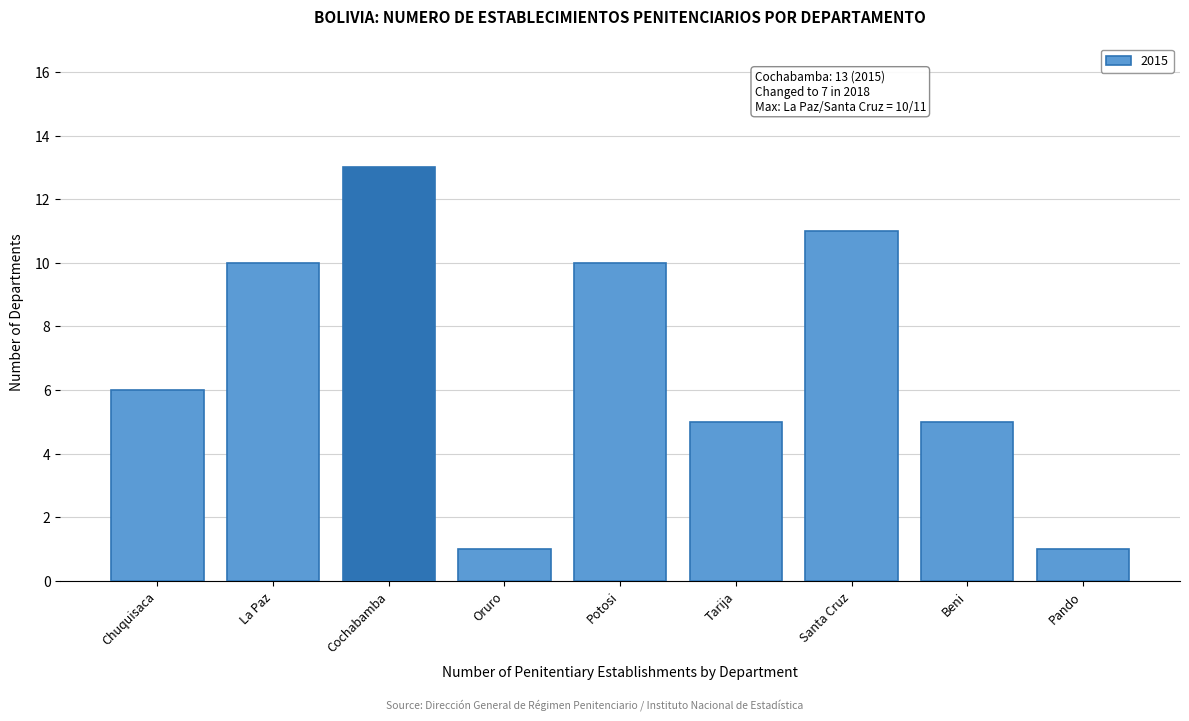

Reading left to right, extract all data points from this chart.

6	10	13	1	10	5	11	5	1